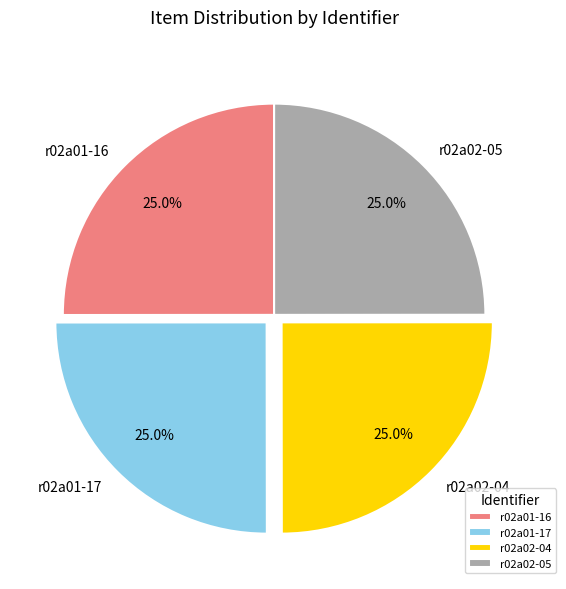

How much of the chart is everything except r02a01-17?

75.0%